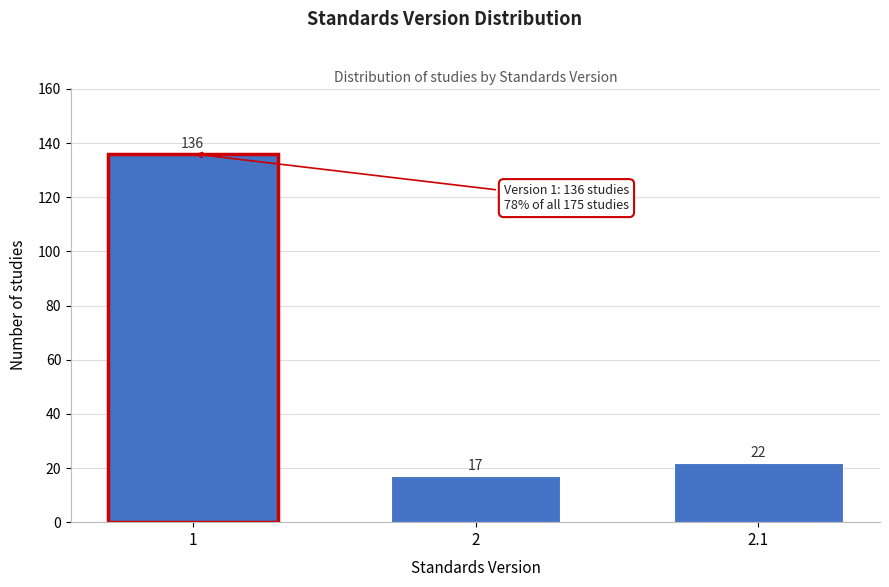

Reading left to right, what are all the values shown in this chart?

1=136	2=17	2.1=22